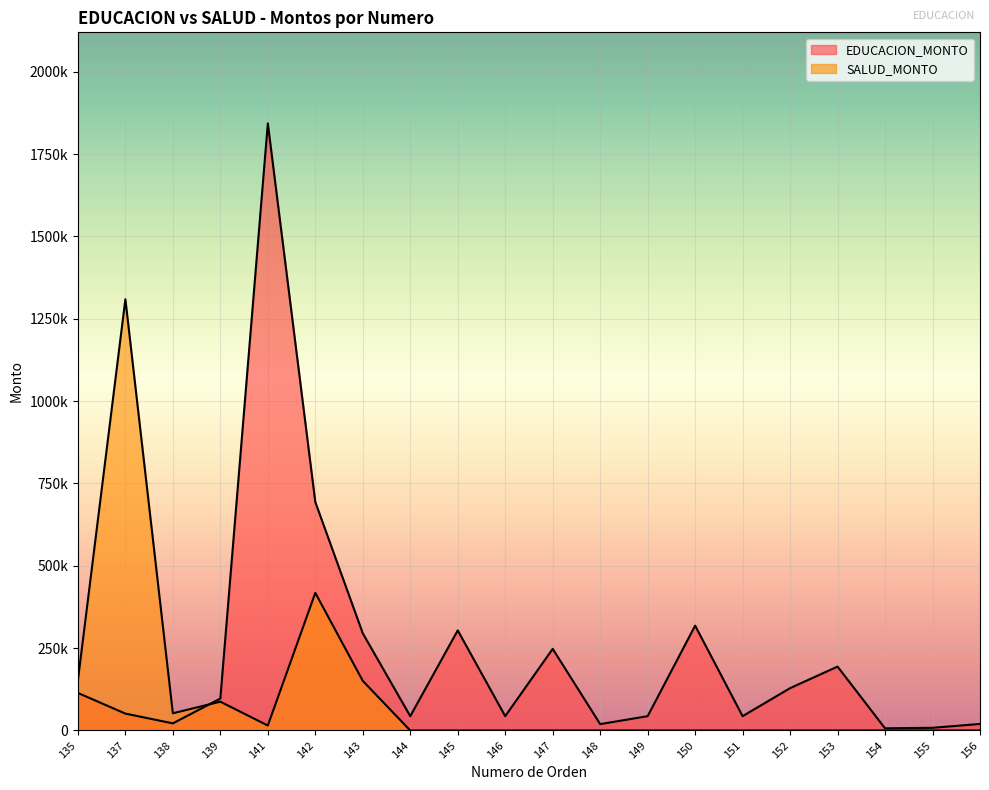

What value does the EDUCACION_MONTO series have at 135?

114000